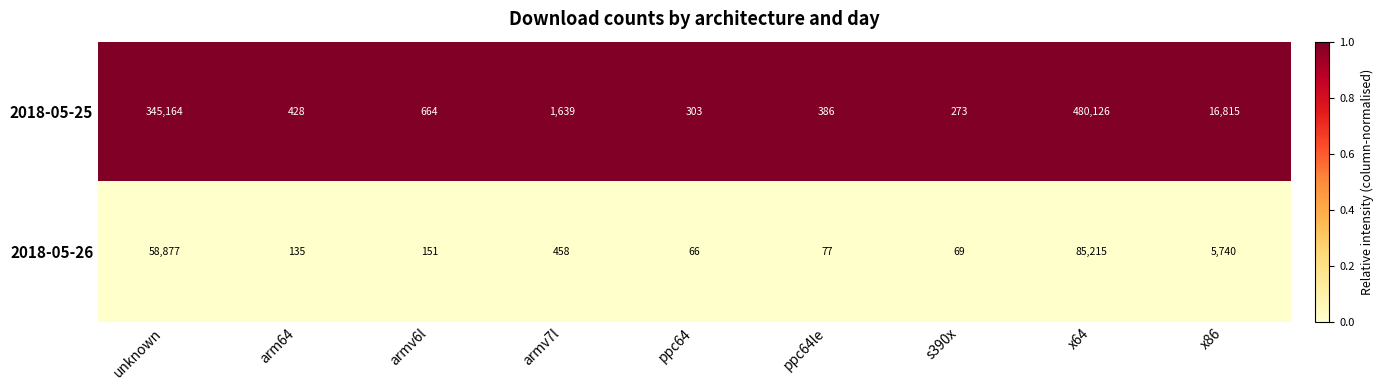

Is it true that 2018-05-25 equals 303 at ppc64?

True